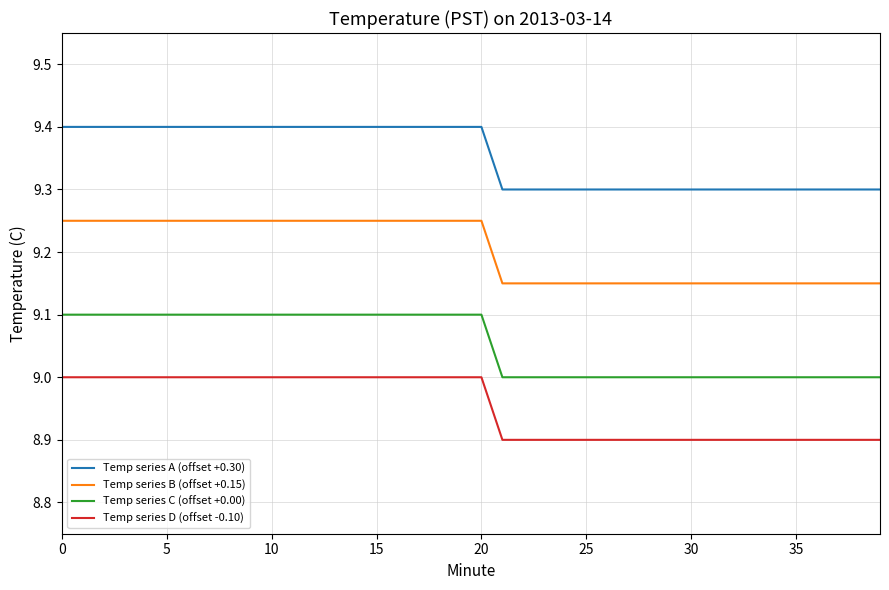

True or false: Temp series C (offset +0.00) and Temp series B (offset +0.15) cross at least once.

False